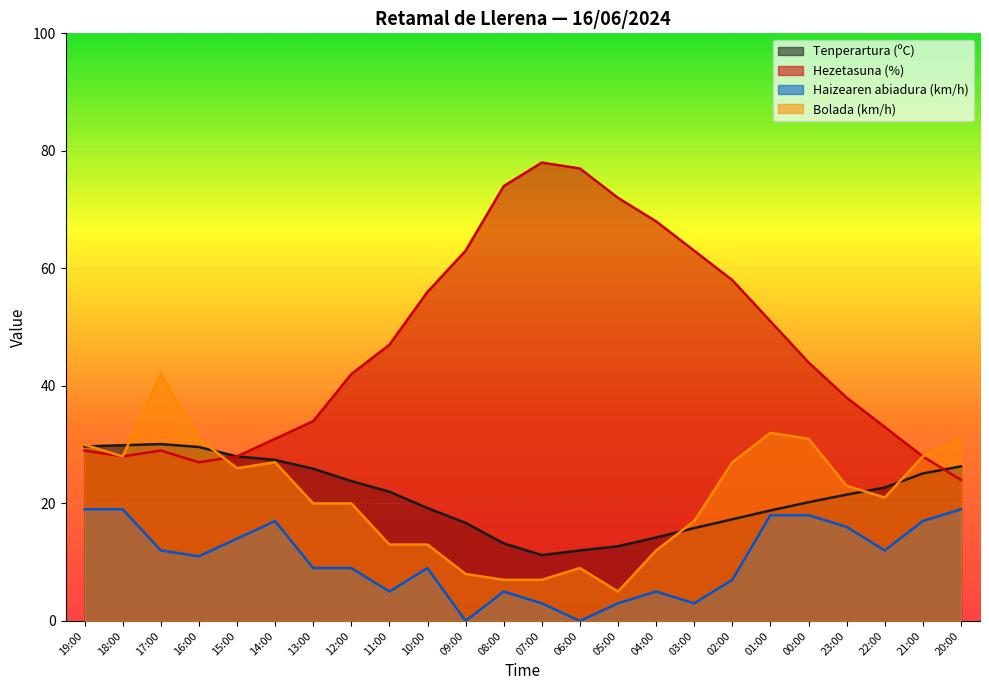

How many interior local peaks does the Bolada (km/h) series have?

4